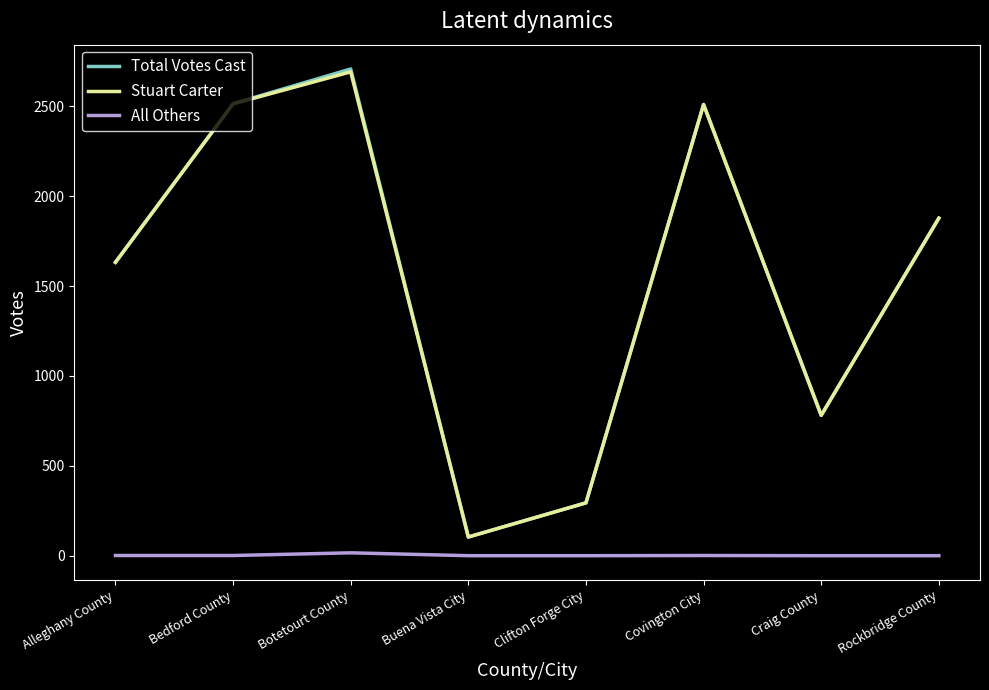

What is the total value across all series at Rockbridge County?

3756